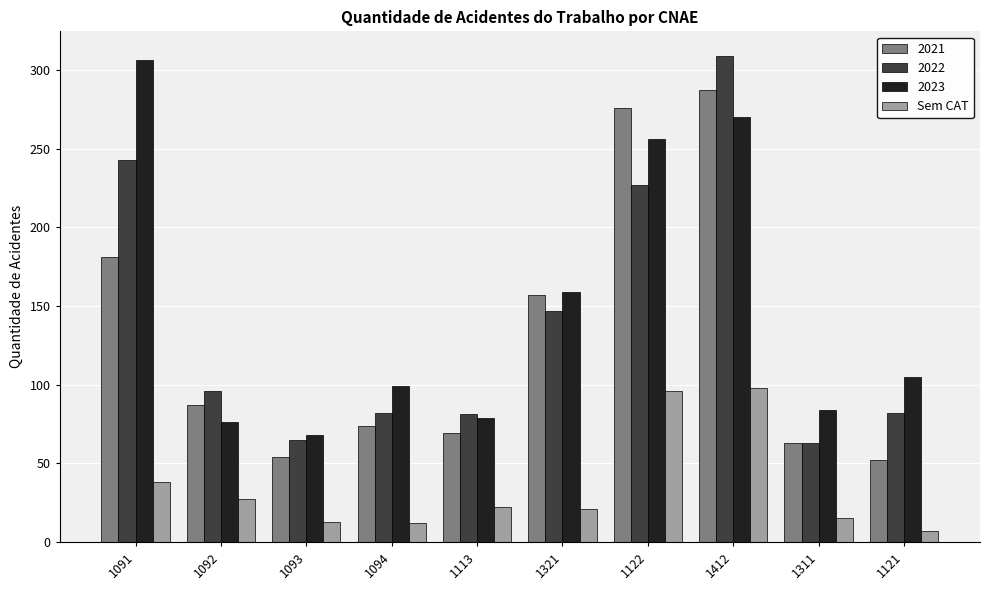

How many distinct data groups are displayed?

4